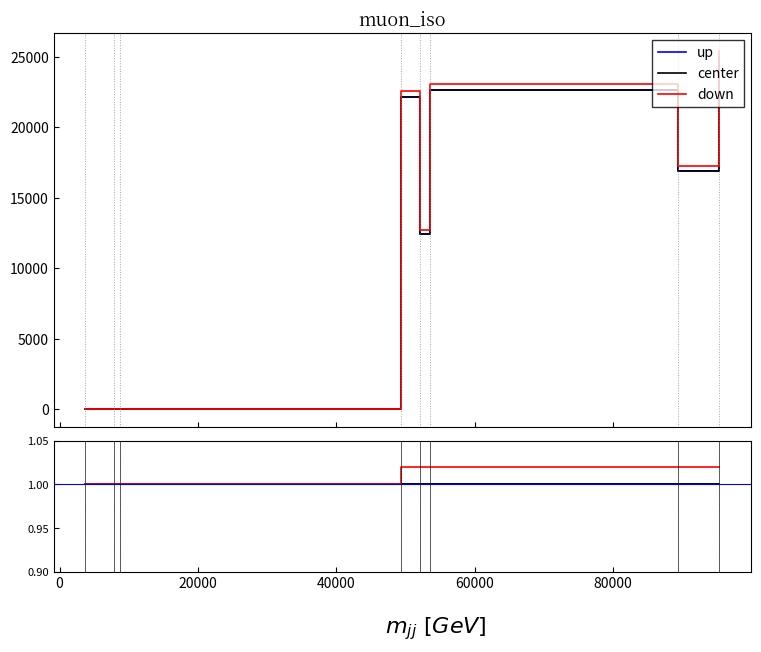

The center series shows 0.6 at 20000. True or false?

False